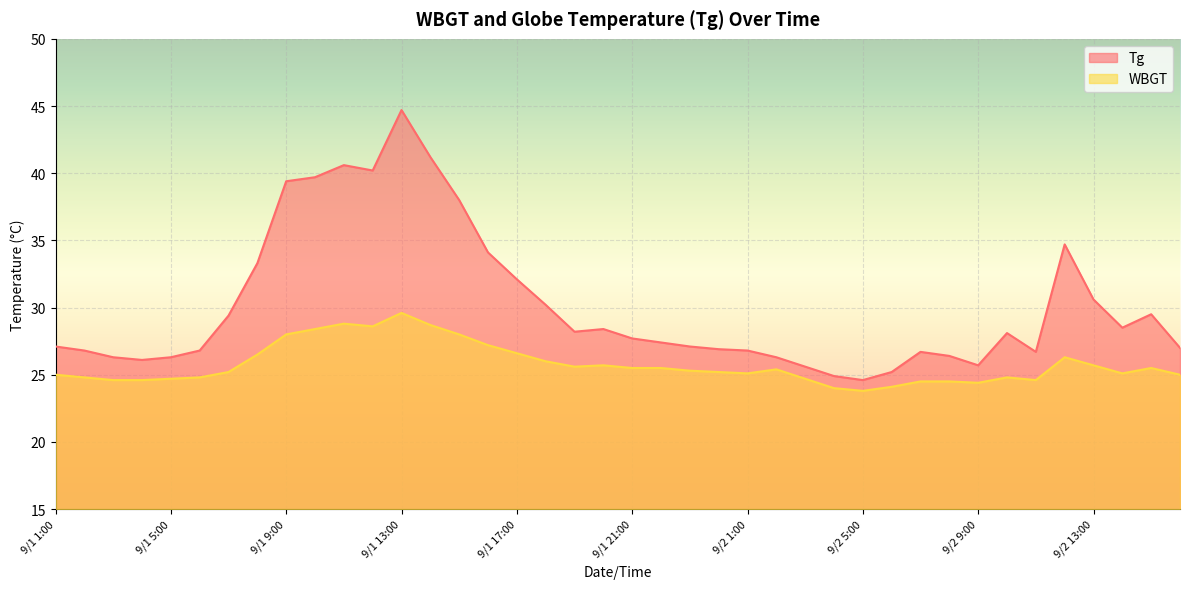

Is it true that Tg equals 24.9 at 9/2 4:00?

True